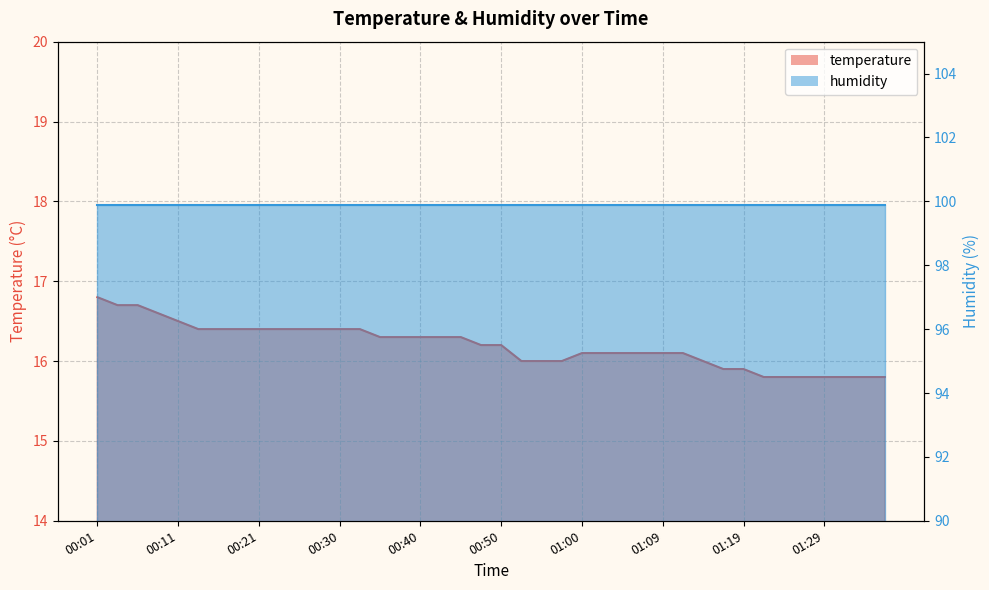

At which label is the value closest to 16?

00:52